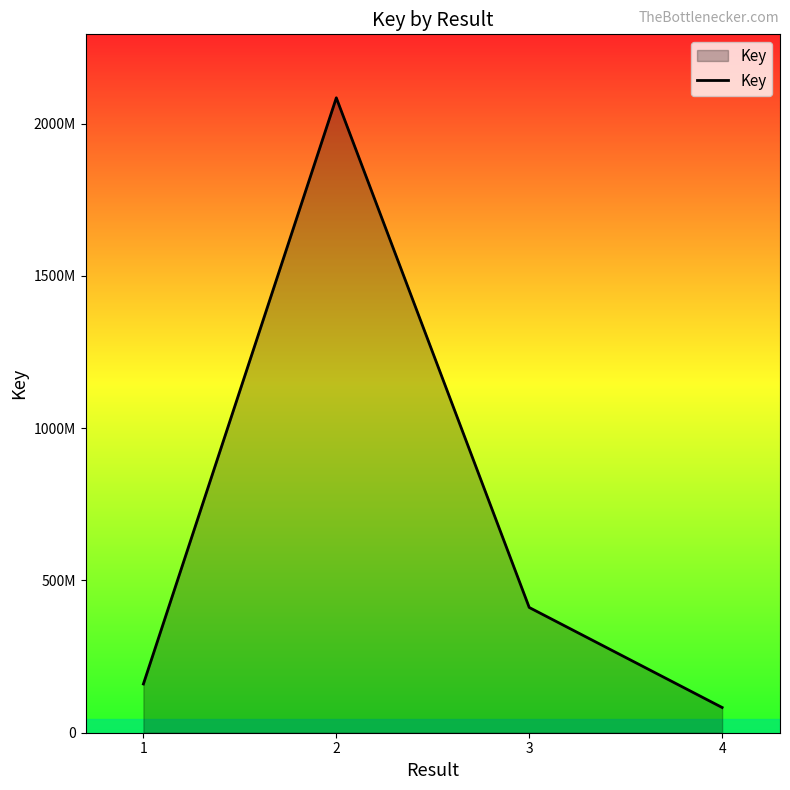

Rank the categories by value from highest to lowest.

2, 3, 1, 4